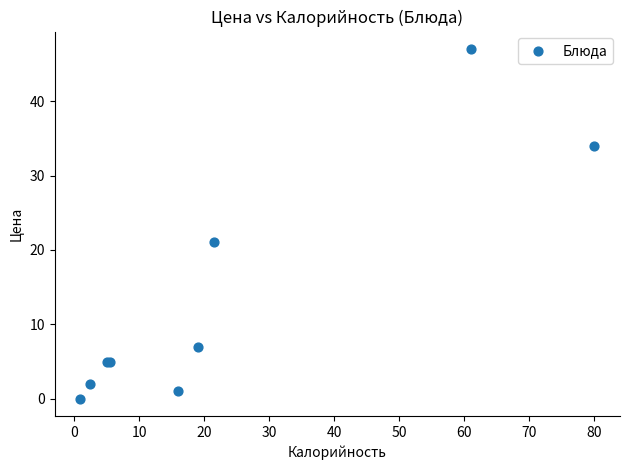

What Y value in the scatter plot is closest to 23?

21